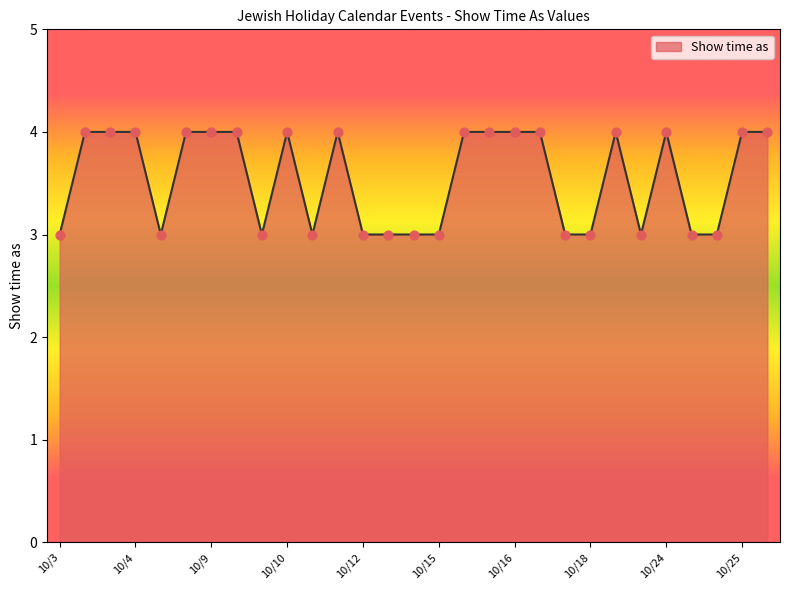

What is the minimum value shown in the chart?

3